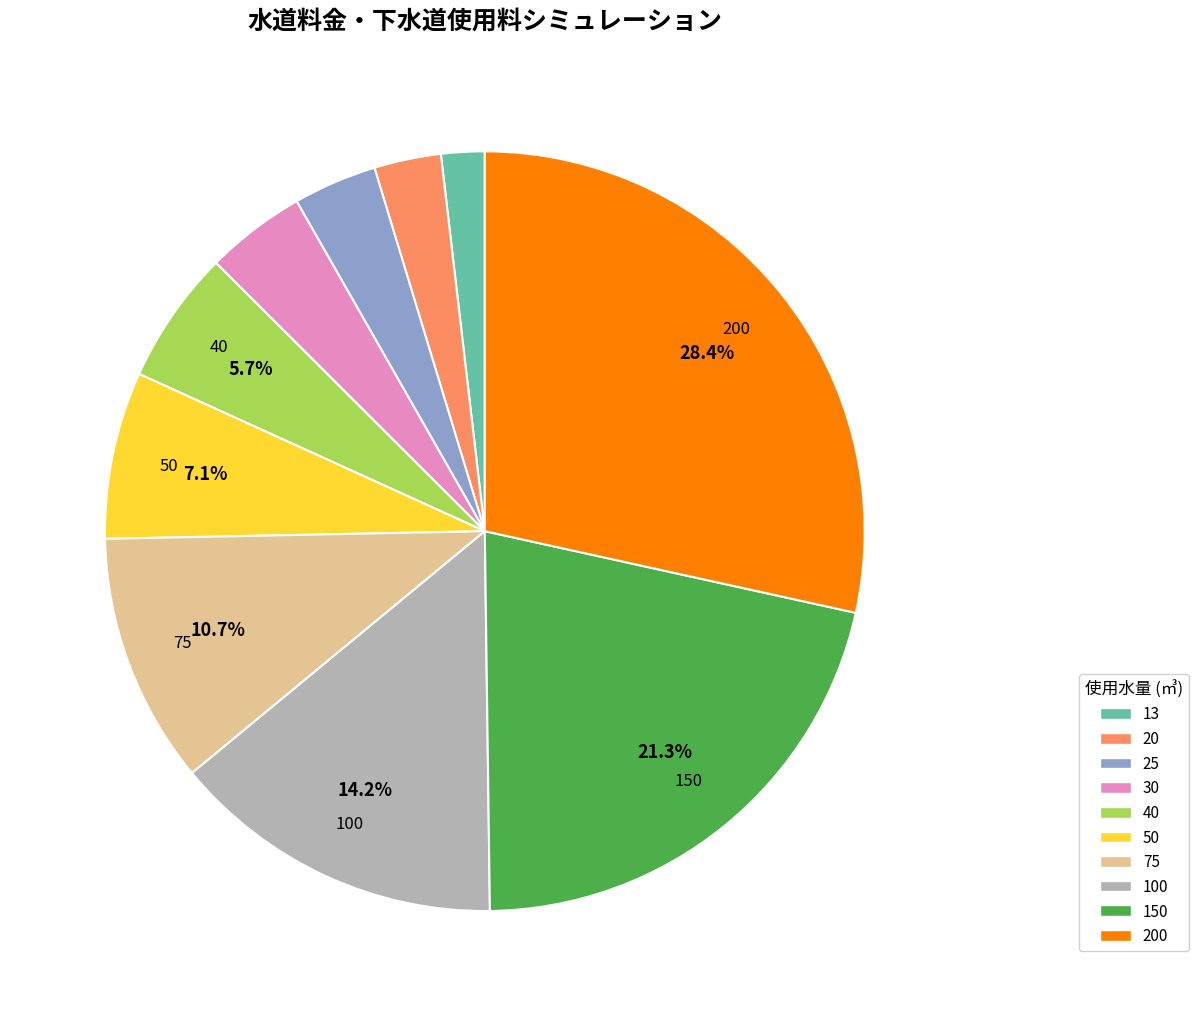

Is there any slice that represents more than half of the pie?

No